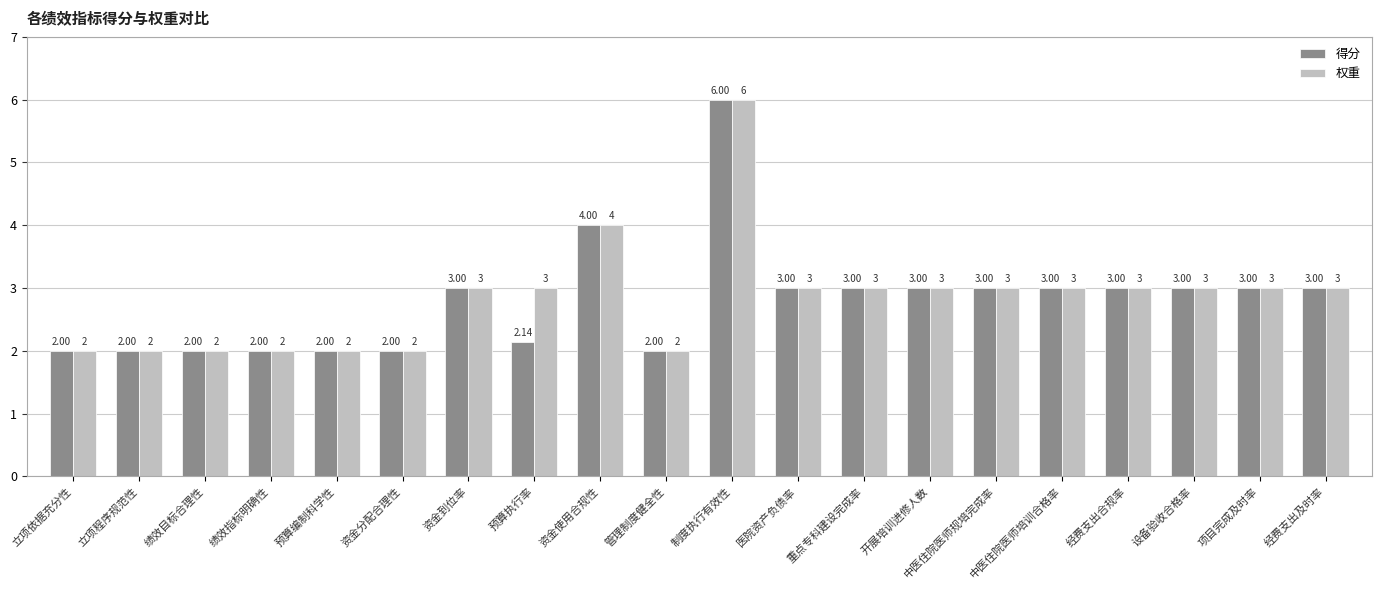

How many bars are there in total?

40